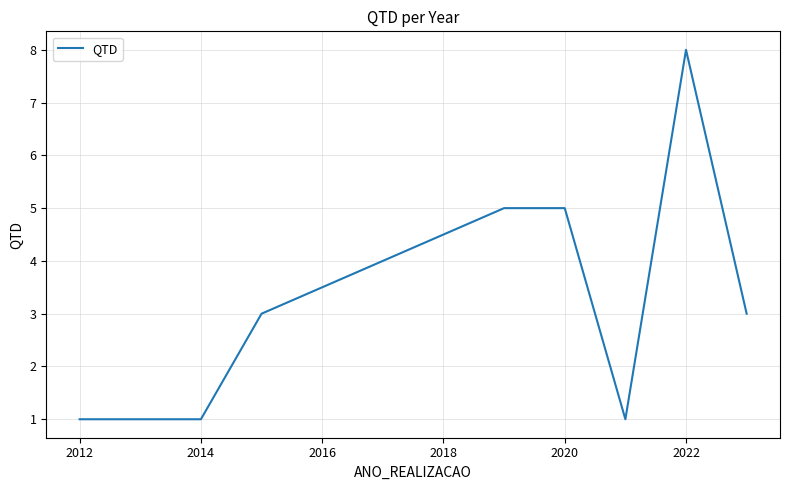

What is the greatest value displayed?

8